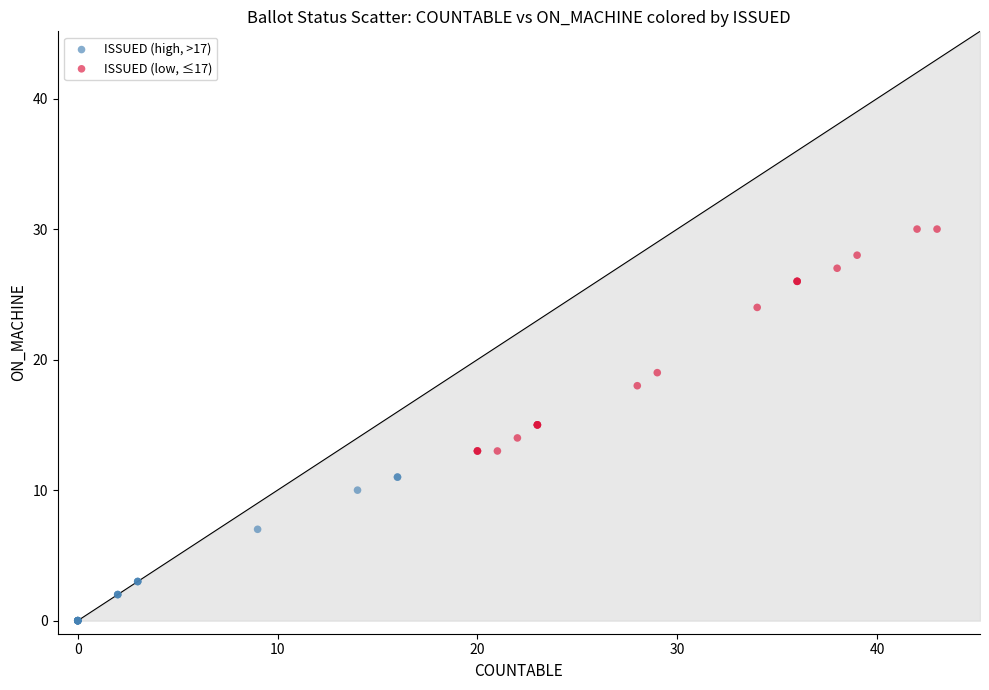

Which series contains the lowest Y value?

ISSUED (high, >17)